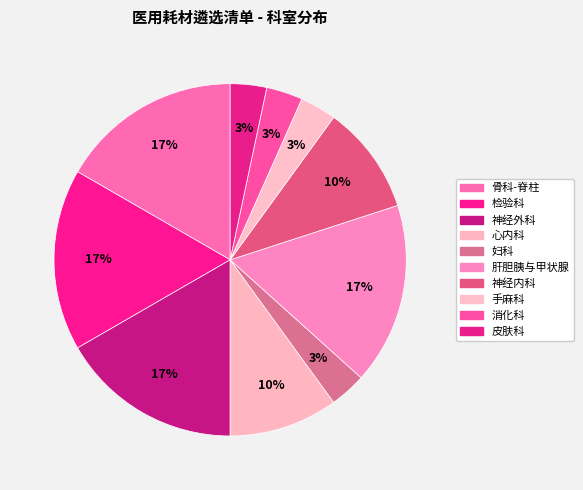

What is the total percentage of 肝胆胰与甲状腺 and 妇科?

20.0%